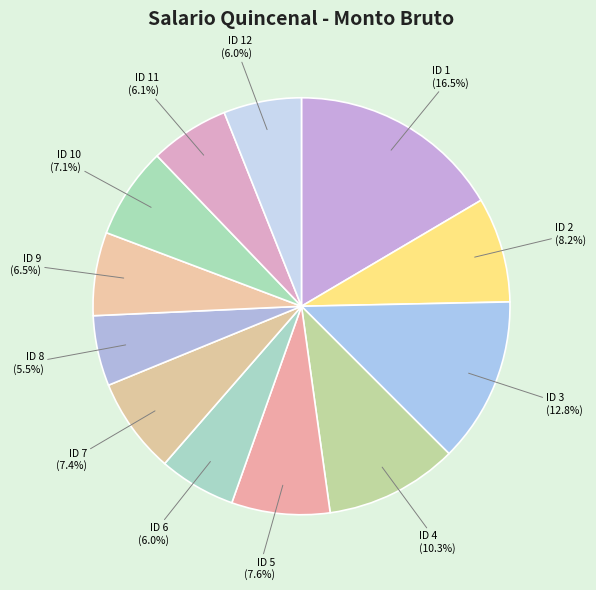

Is there any slice that represents more than half of the pie?

No